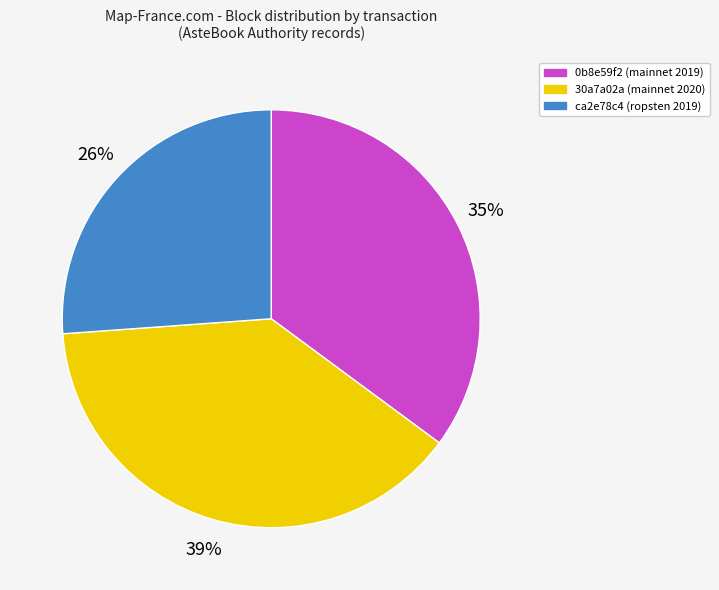

Does any single category account for the majority?

No